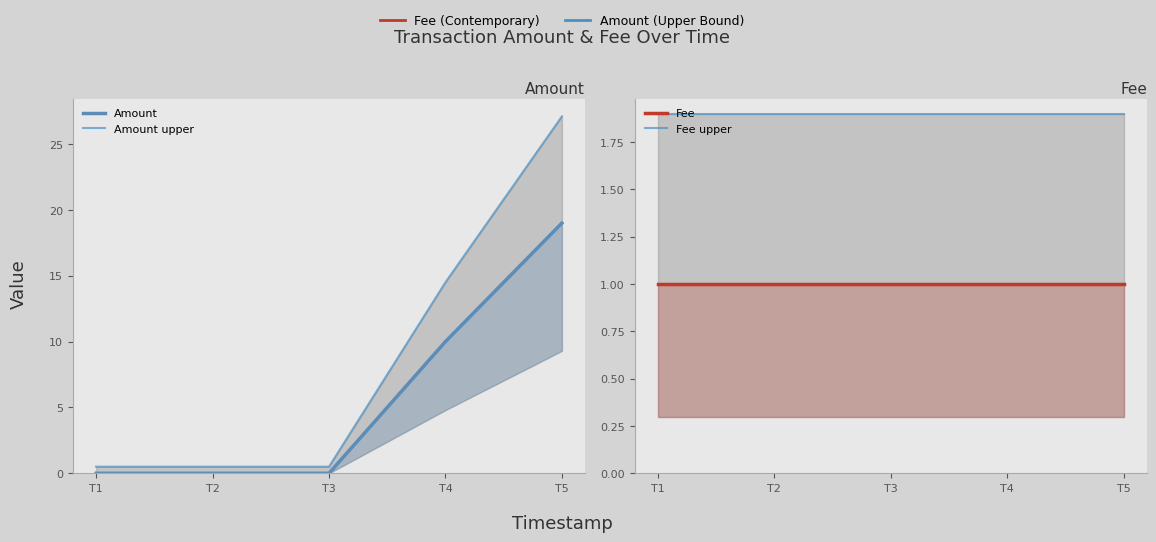

How many lines are shown in the chart?

4